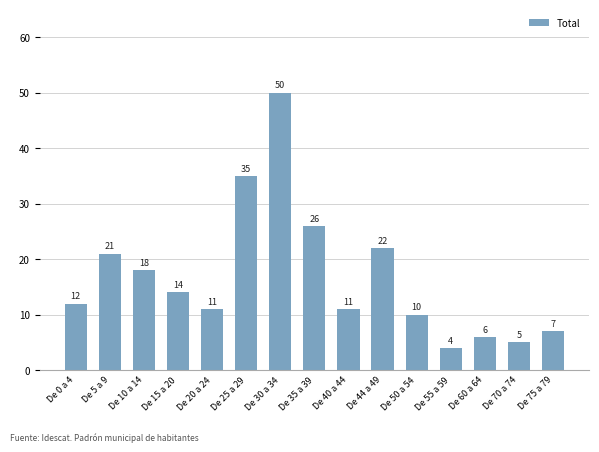

Is it true that the value at De 75 a 79 is 12?

False